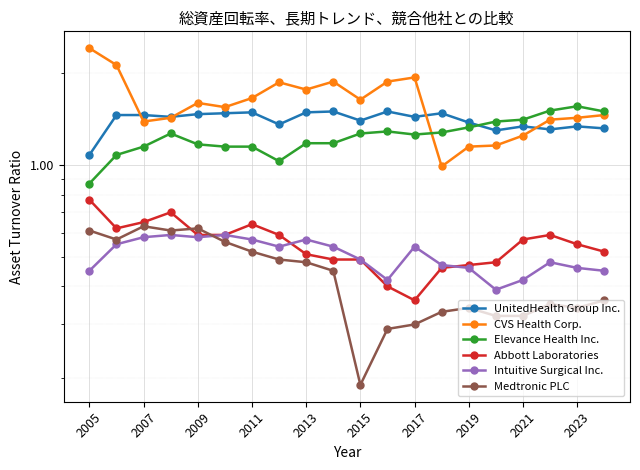

Which label corresponds to the largest value in the chart?

2005